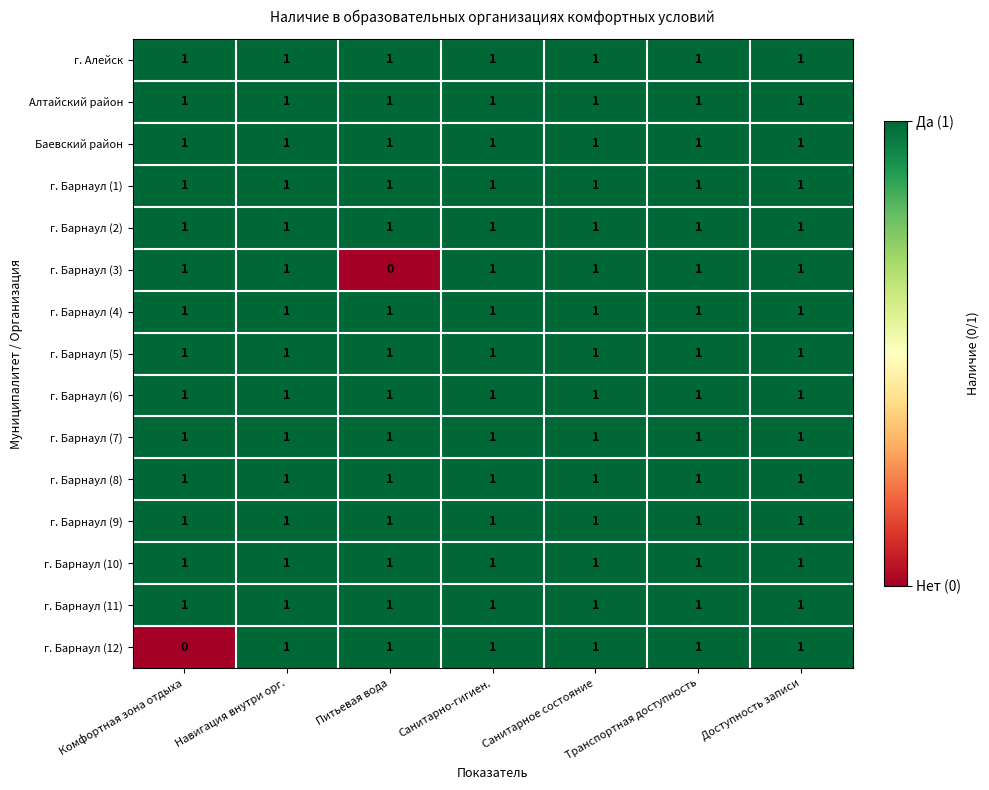

What is the maximum value shown in the chart?

1